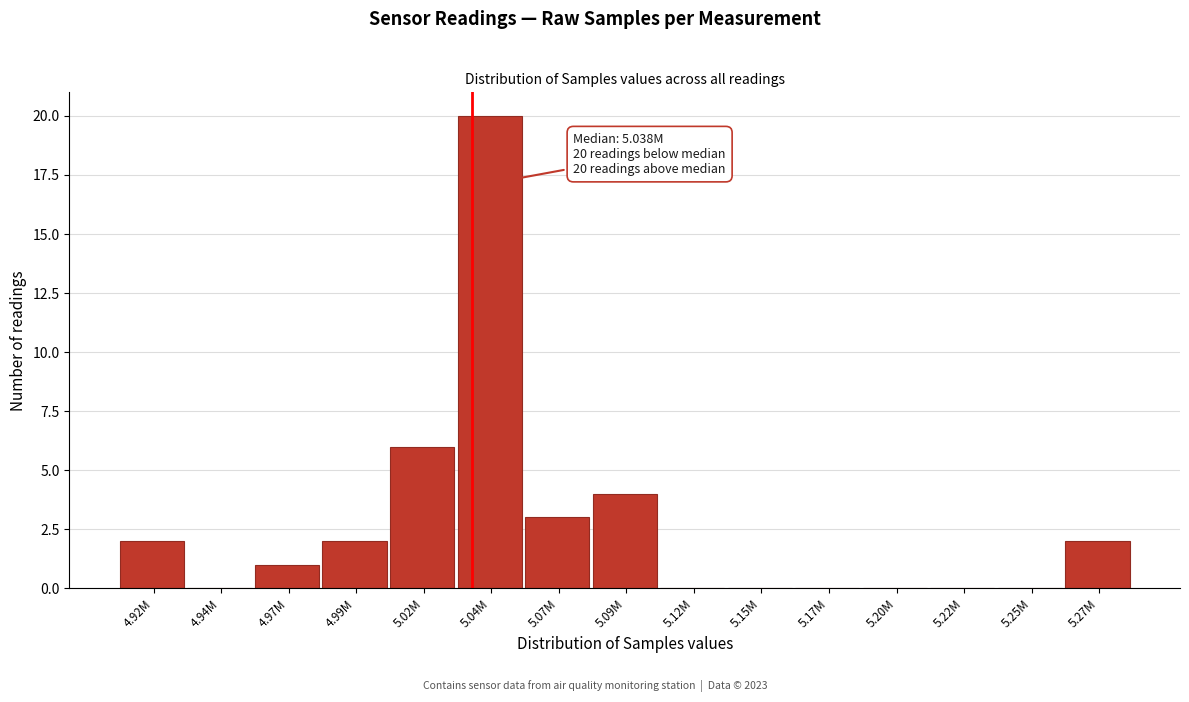

Reading right to left, transcribe all the data shown in this chart.

5.27M=2	5.25M=0	5.22M=0	5.20M=0	5.17M=0	5.15M=0	5.12M=0	5.09M=4	5.07M=3	5.04M=20	5.02M=6	4.99M=2	4.97M=1	4.94M=0	4.92M=2